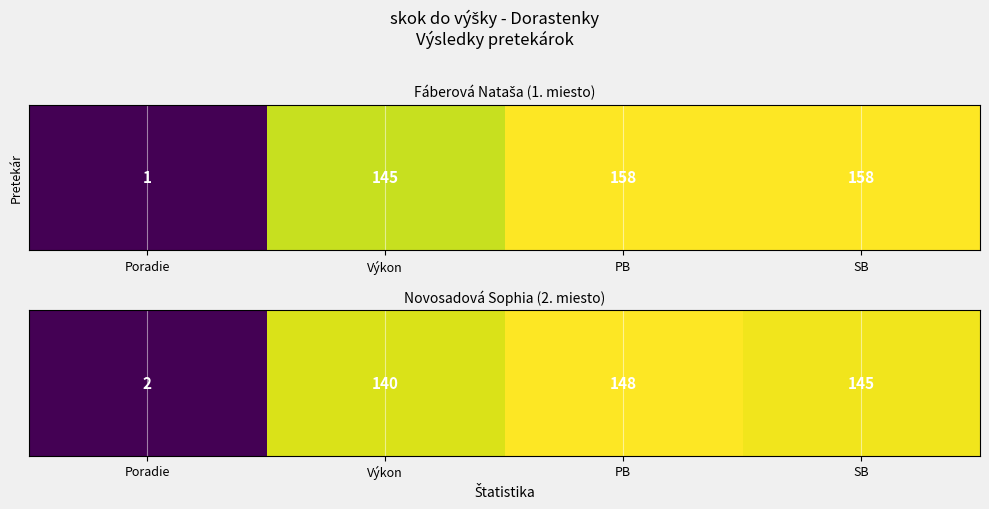

Is it true that the value at Poradie is 2?

True